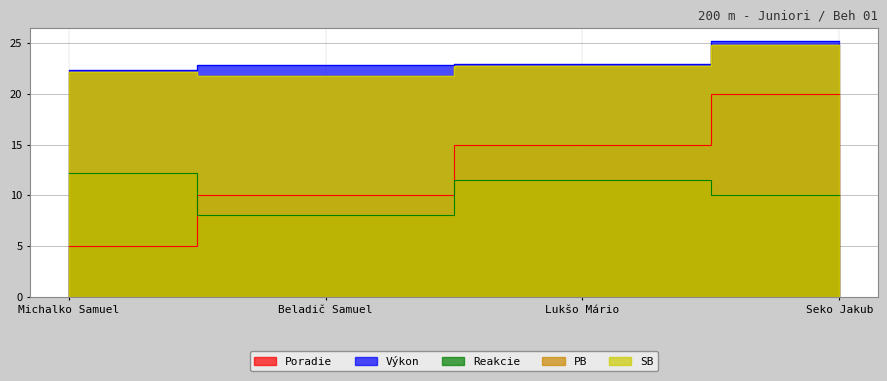

At which category is the sum across all series the highest?

Seko Jakub